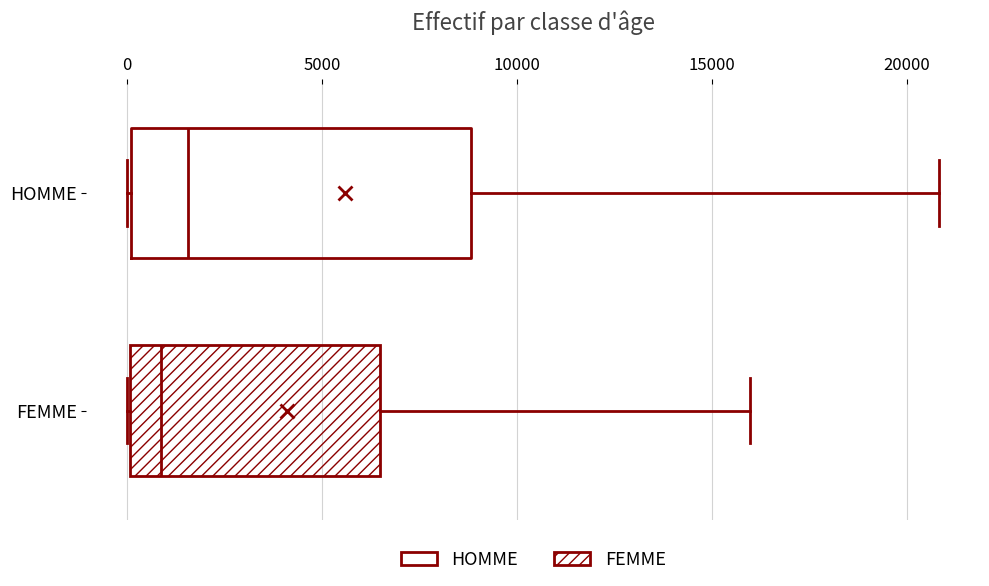

Which box has the furthest to the left median line?

FEMME